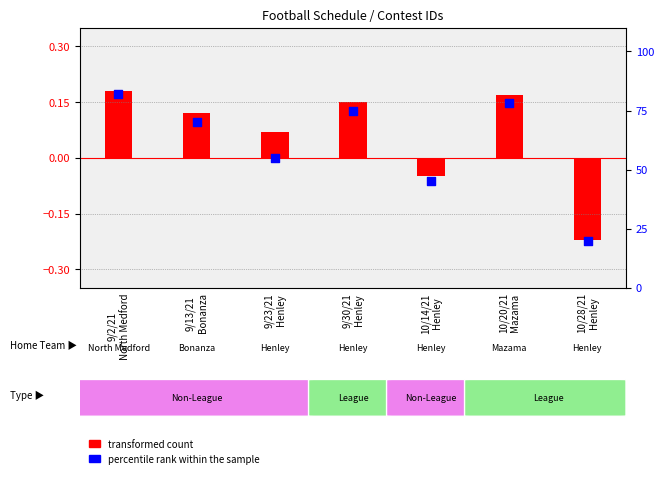

What is the total value across all series at 10/28/21
Henley?

19.8